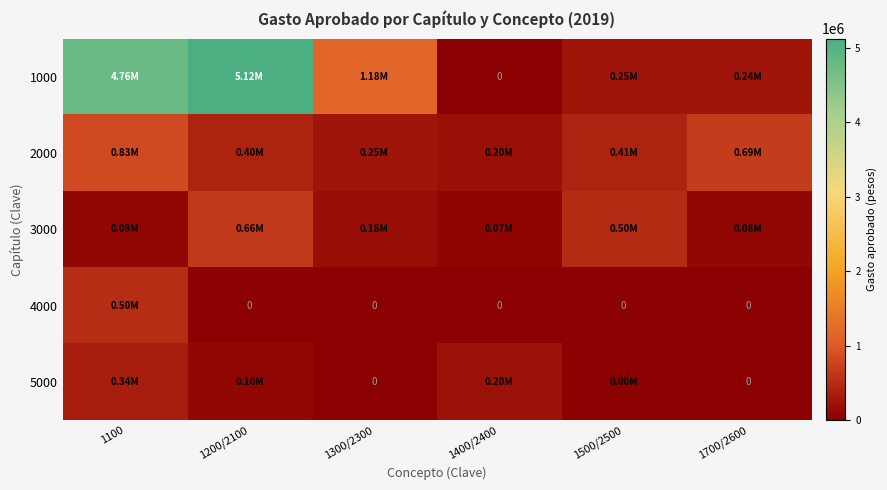

What is the lowest value of the 2000 series?

195520.0